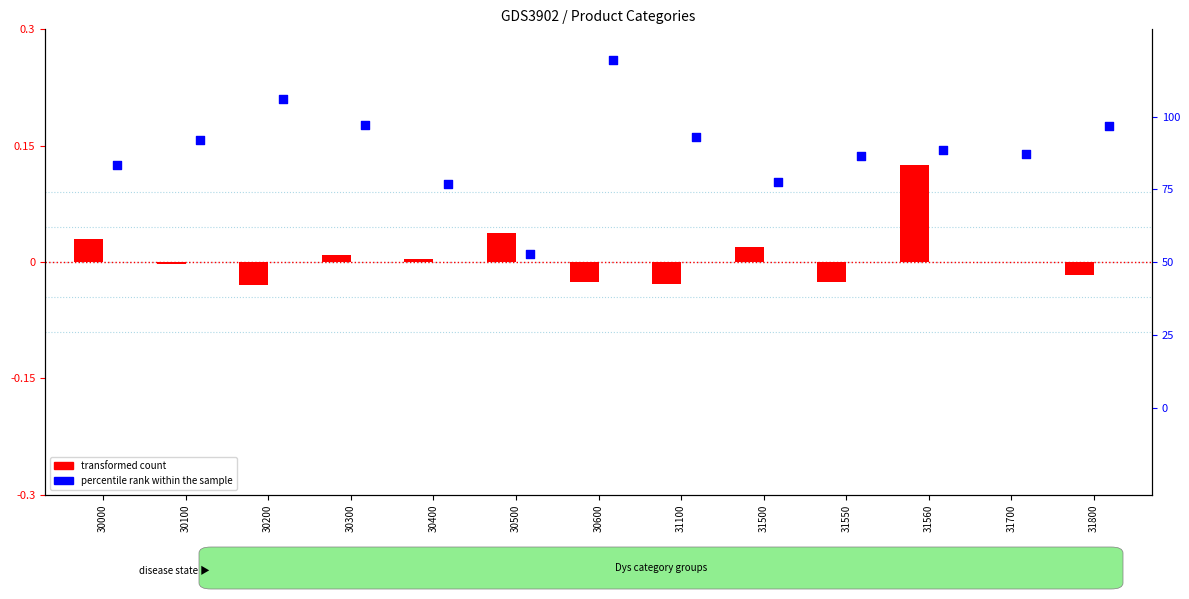

Which series contains the highest Y value?

transformed count